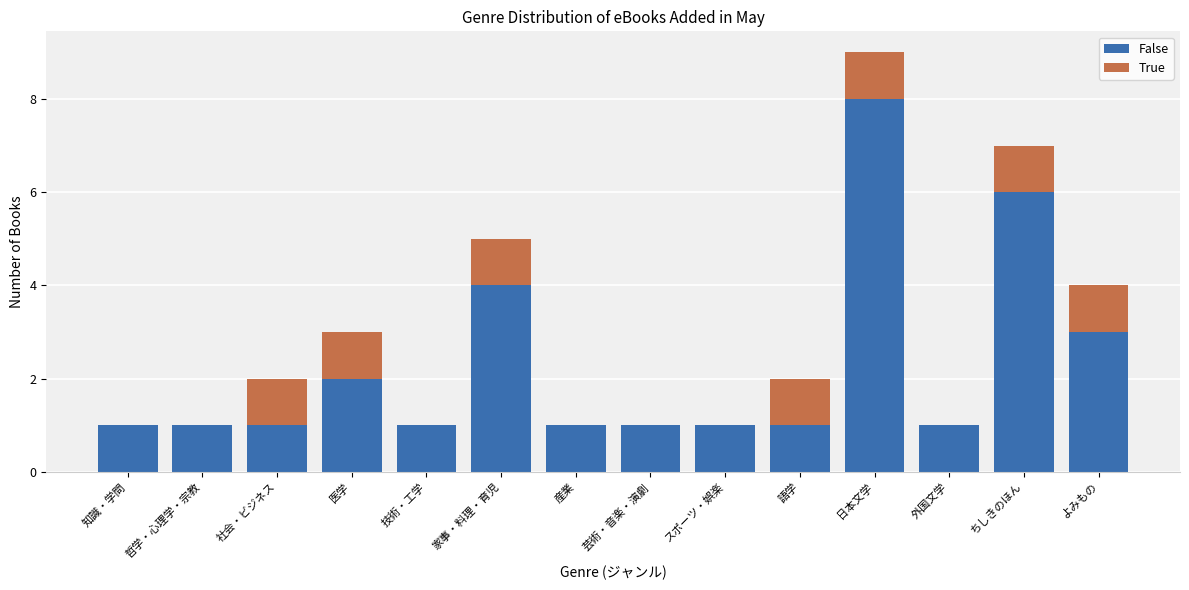

What is the highest value of the False series?

8